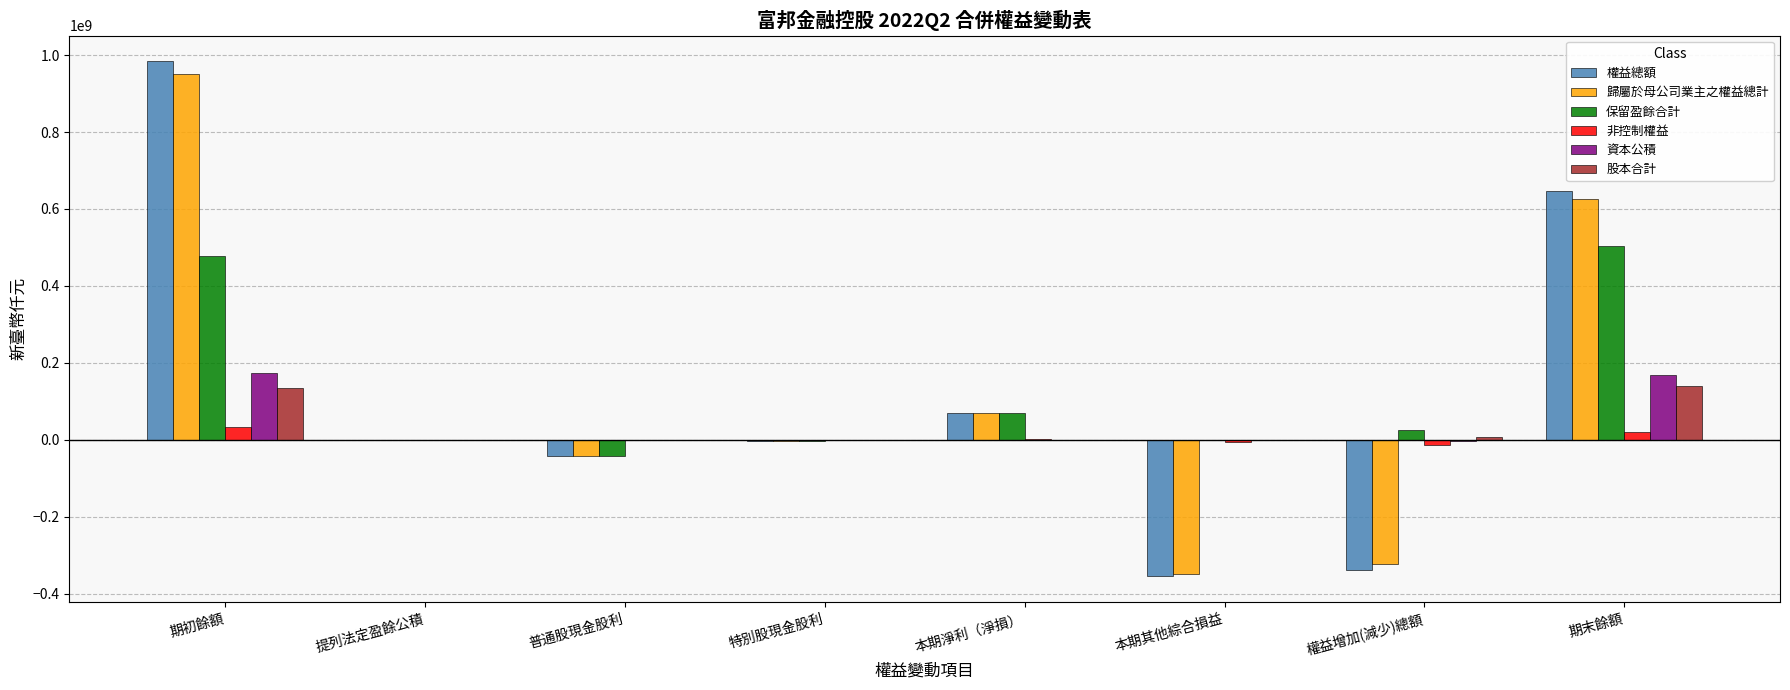

The value of 保留盈餘合計 at 期末餘額 is 332026312. True or false?

False